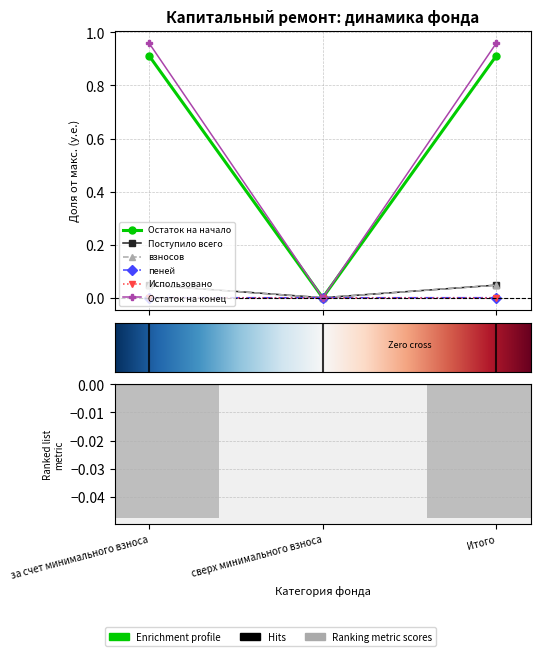

At which category is the sum across all series the highest?

за счет минимального взноса